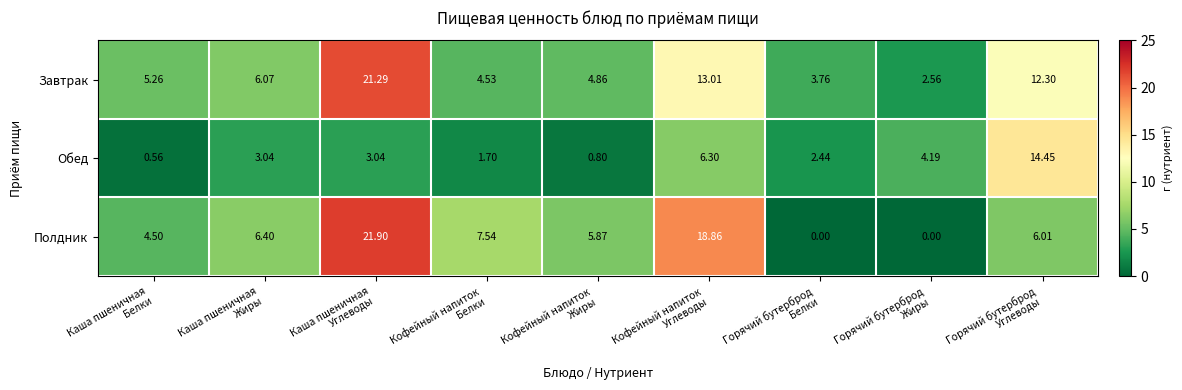

Which series has the largest range (max minus min)?

Полдник